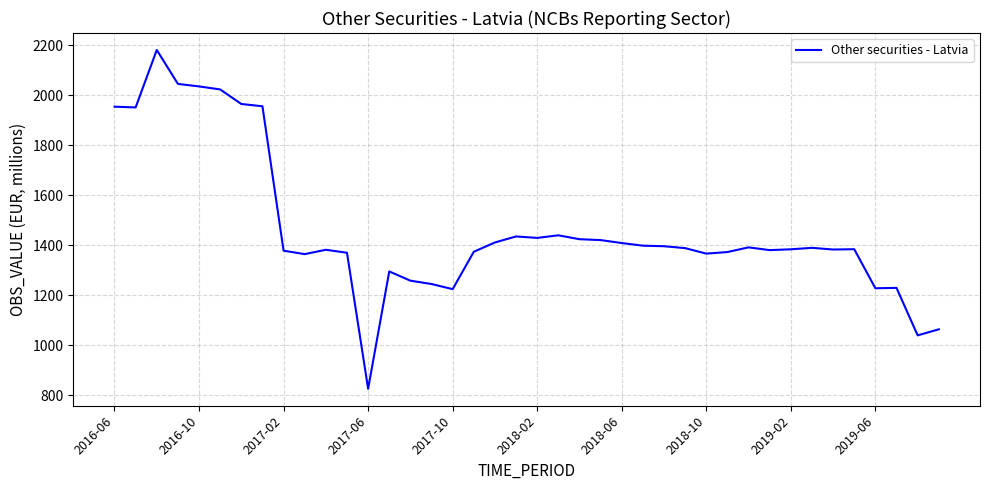

What is the difference between the second highest and minimum values?

1219.5